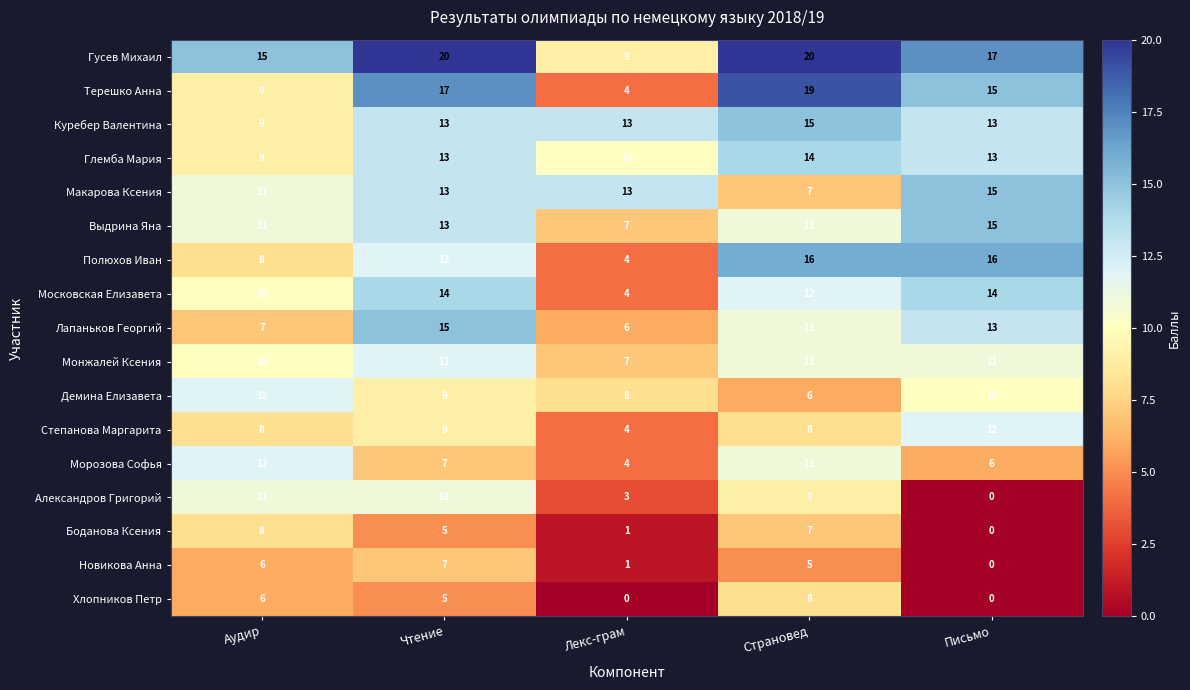

At which label does Монжалей Ксения first exceed 11?

Чтение